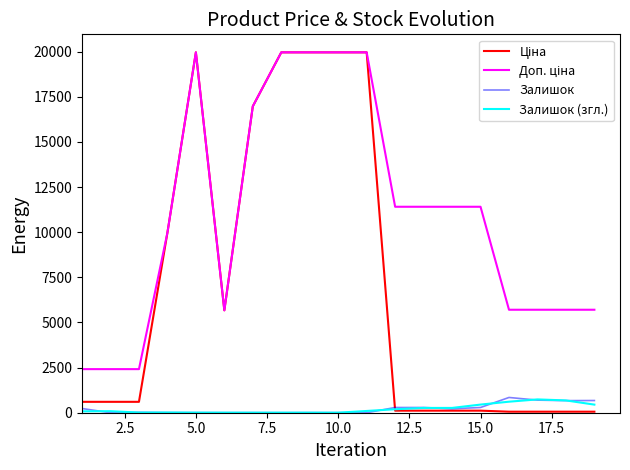

Does the chart display data point markers on the line(s)?

No